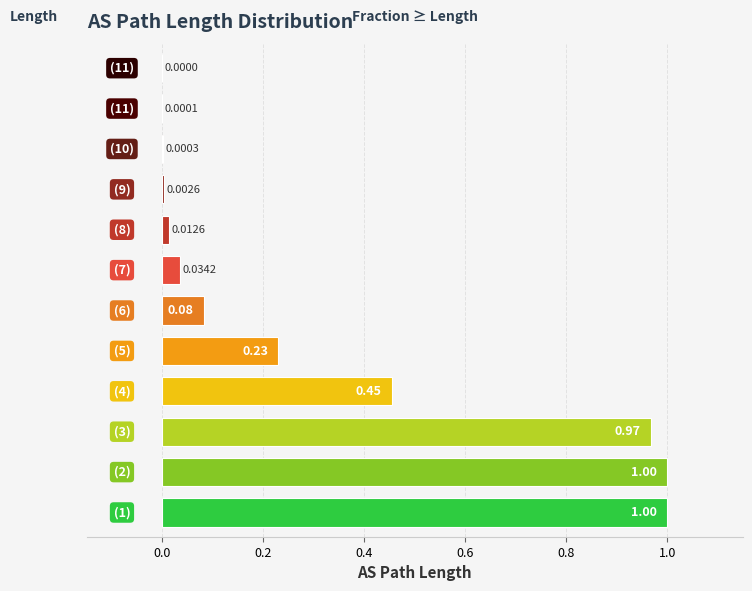

What is the sum of all values?

3.8